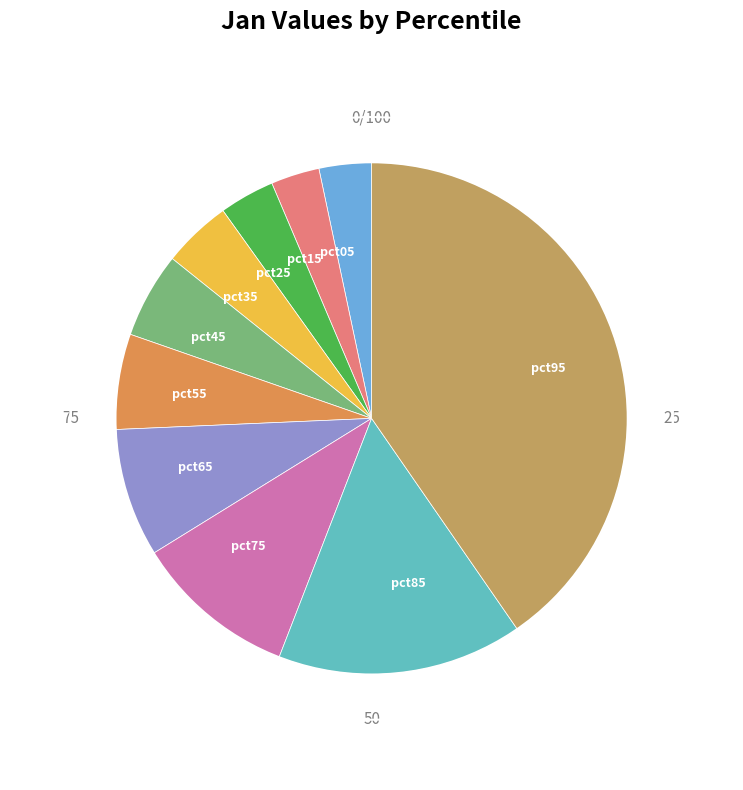

Do pct15 and pct25 together represent more than half of the pie?

No